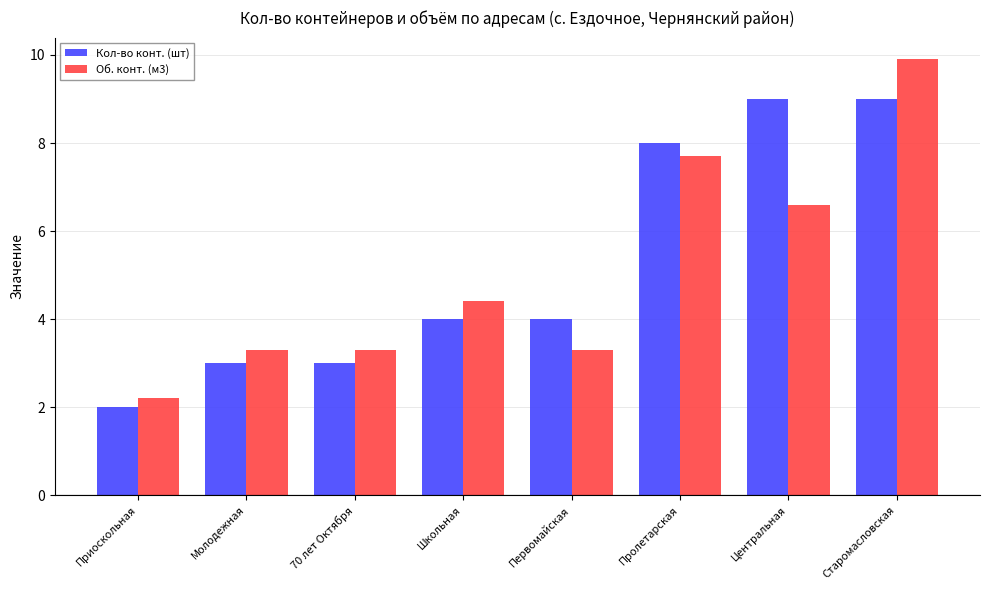

Reading left to right, list all the values displayed in this chart.

Кол-во конт. (шт): Приоскольная=2.0	Молодежная=3.0	70 лет Октября=3.0	Школьная=4.0	Первомайская=4.0	Пролетарская=8.0	Центральная=9.0	Старомасловская=9.0
Об. конт. (м3): Приоскольная=2.2	Молодежная=3.3	70 лет Октября=3.3	Школьная=4.4	Первомайская=3.3	Пролетарская=7.7	Центральная=6.6	Старомасловская=9.9